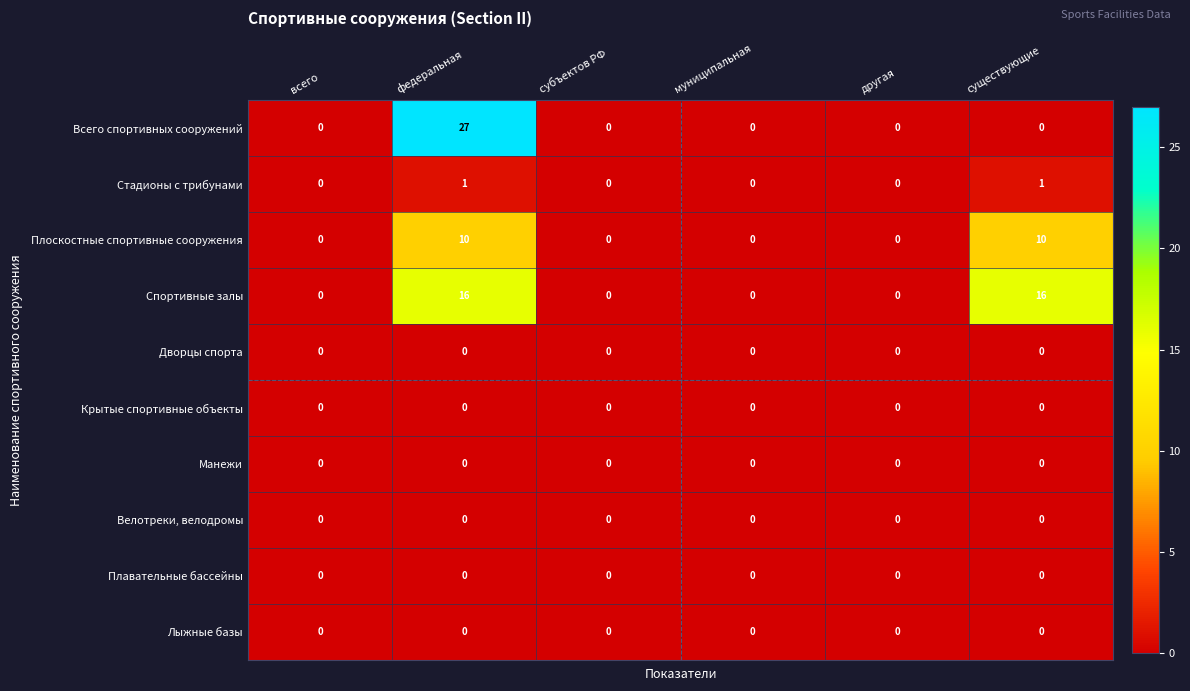

What is the total value across all series at федеральная?

54